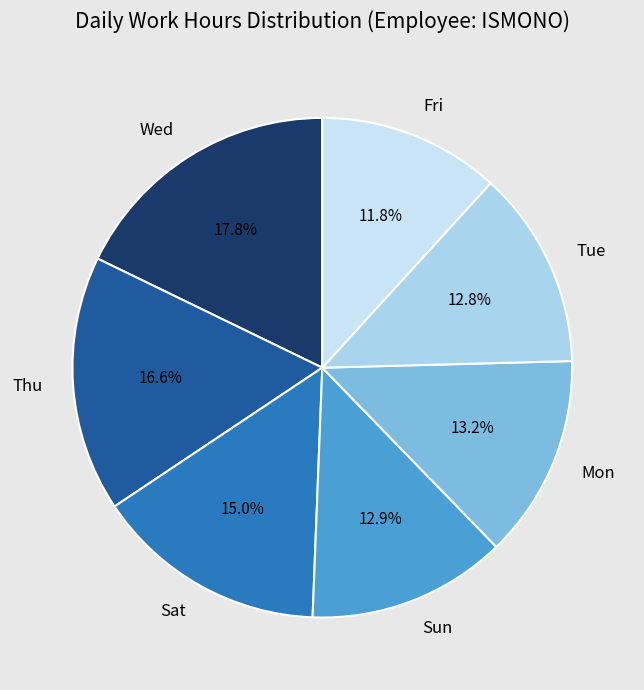

To the nearest percent, what is the average slice percentage?

14%